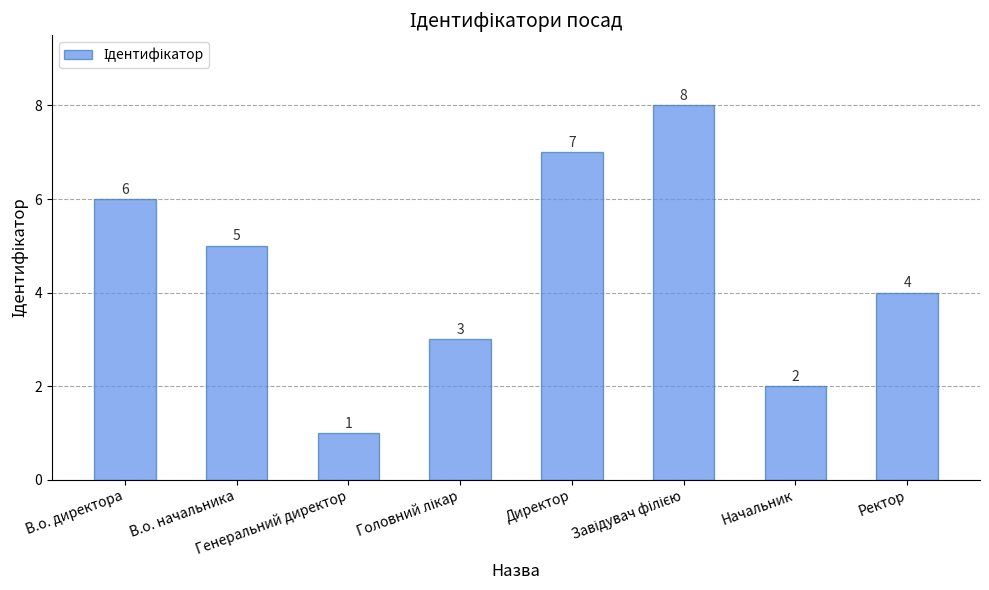

Does the chart contain stacked bars?

No